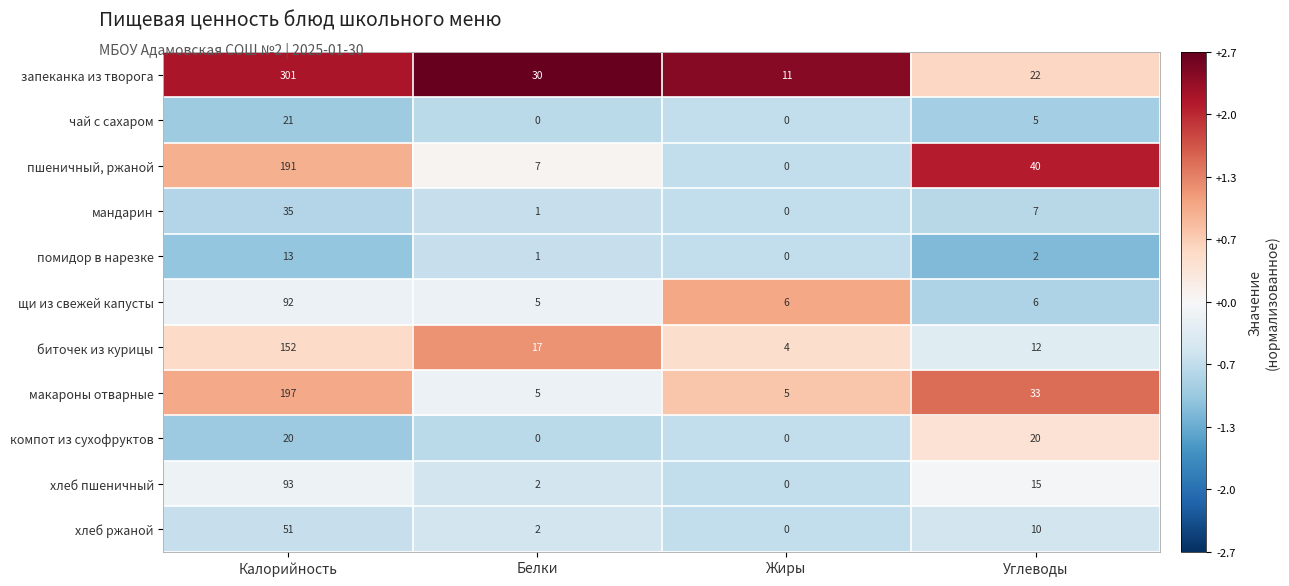

Which series has the largest range (max minus min)?

запеканка из творога